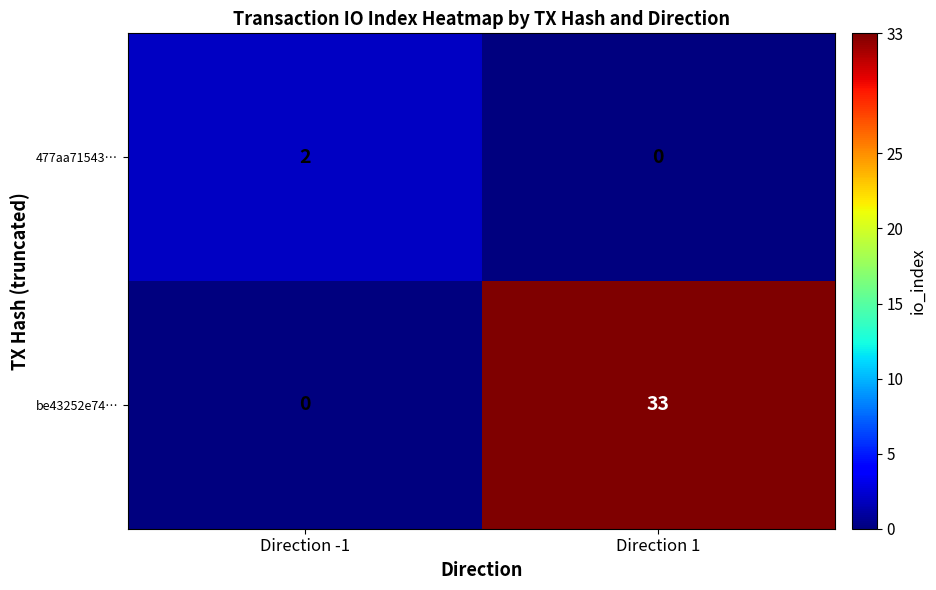

Rank the categories by be43252e74… value from lowest to highest.

Direction -1, Direction 1